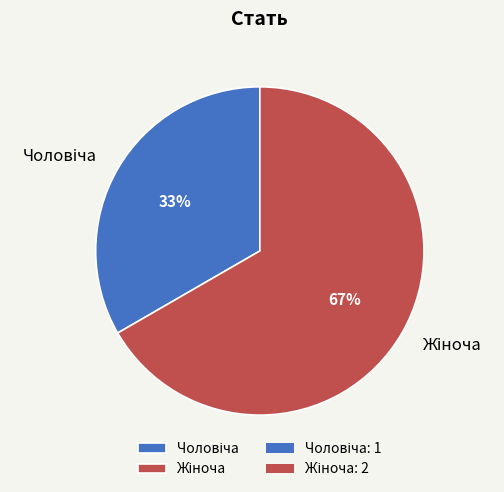

How many segments does this pie chart have?

2